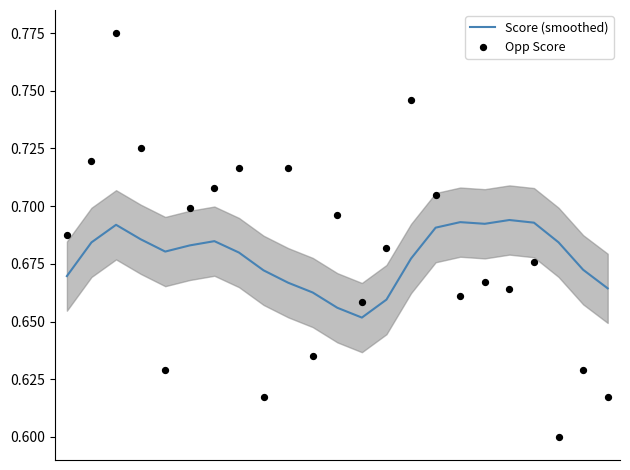

What is the total value across all series at 1?

1.4